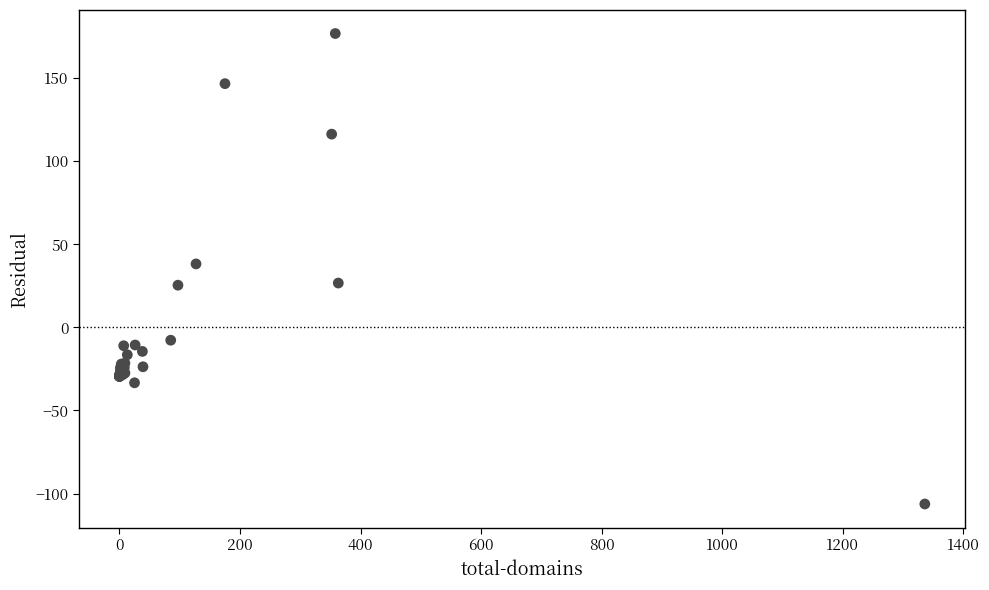

What Y value in the scatter plot is closest to 35?

38.2